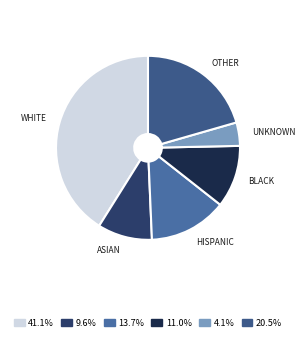

Count the number of slices in the pie.

6